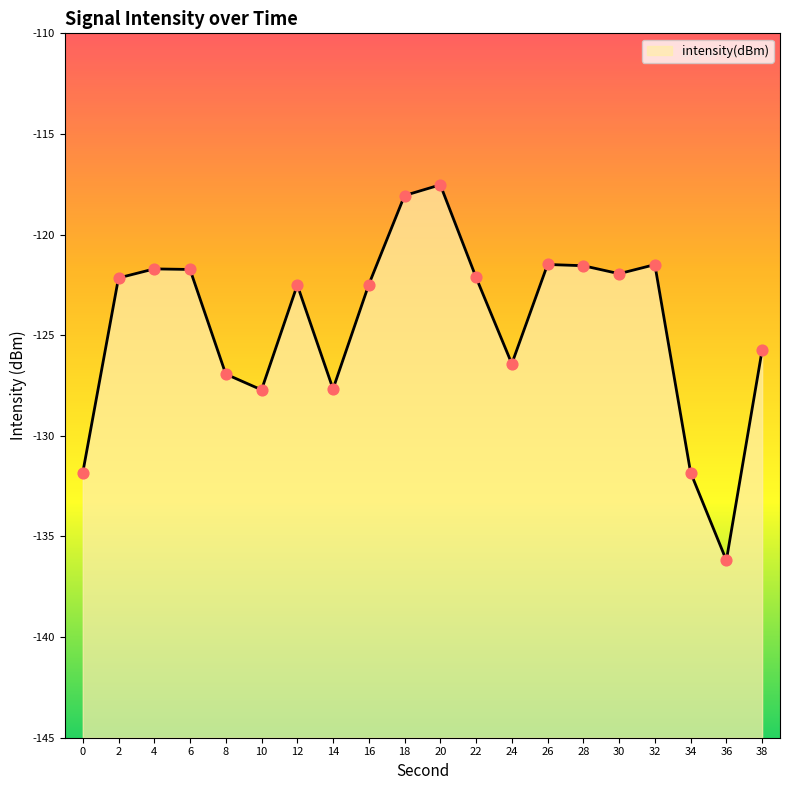

What is the change in value from 2 to 8?

-4.8